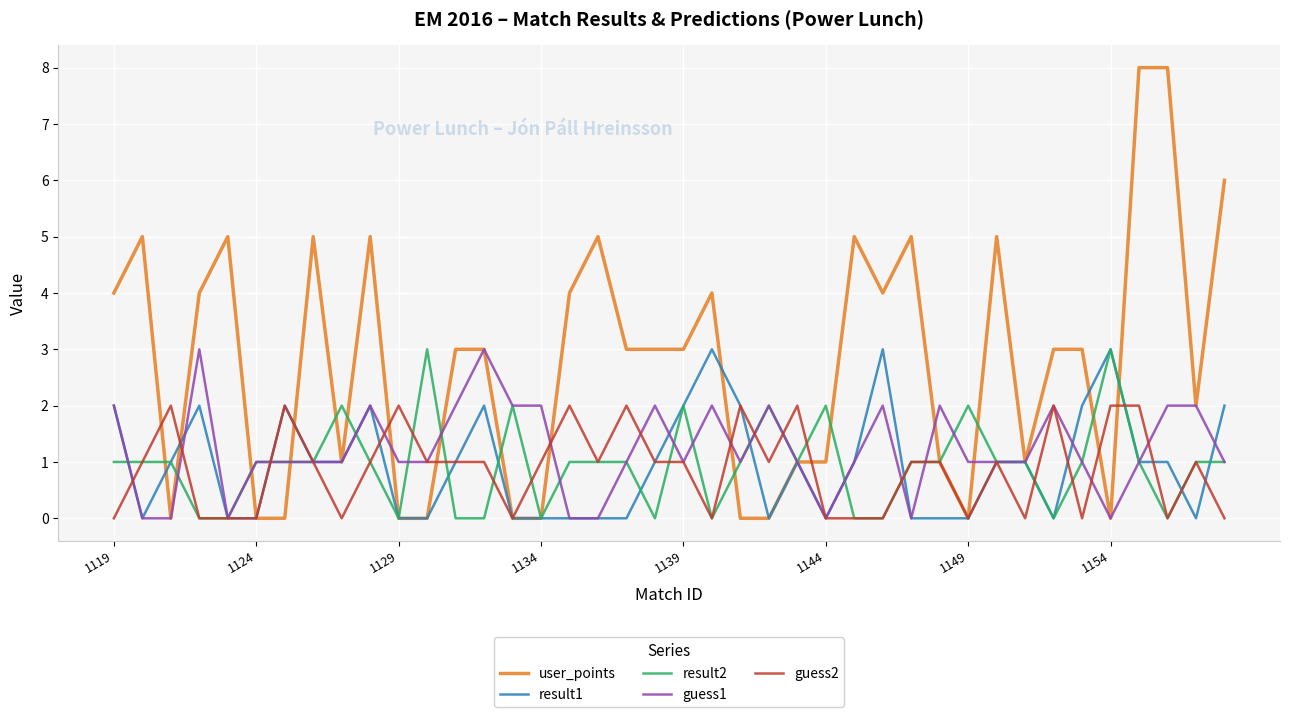

Which series has the largest total across all categories?

user_points